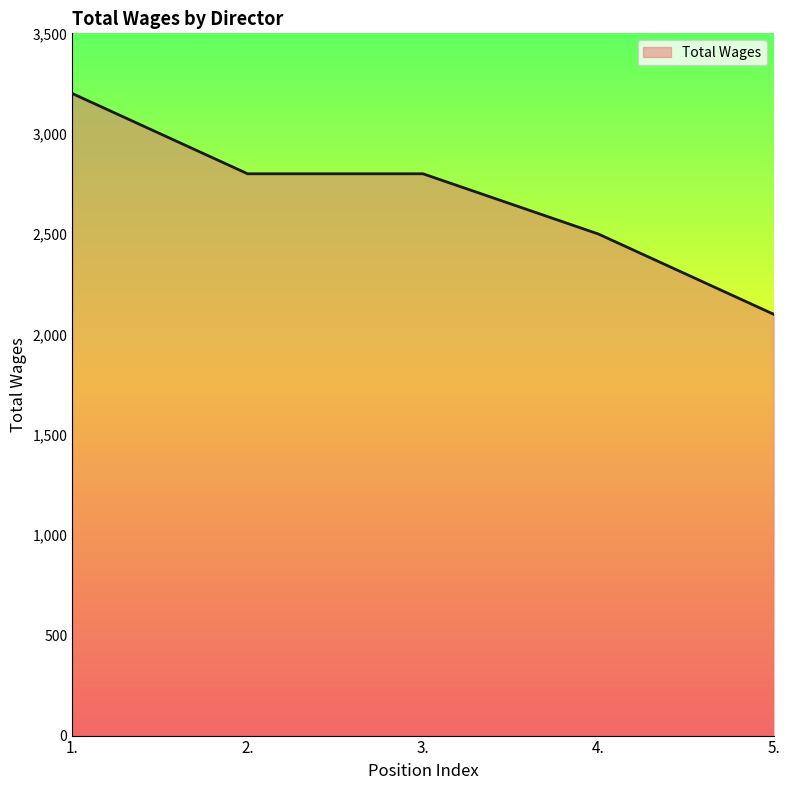

How many categories are shown in the chart?

5